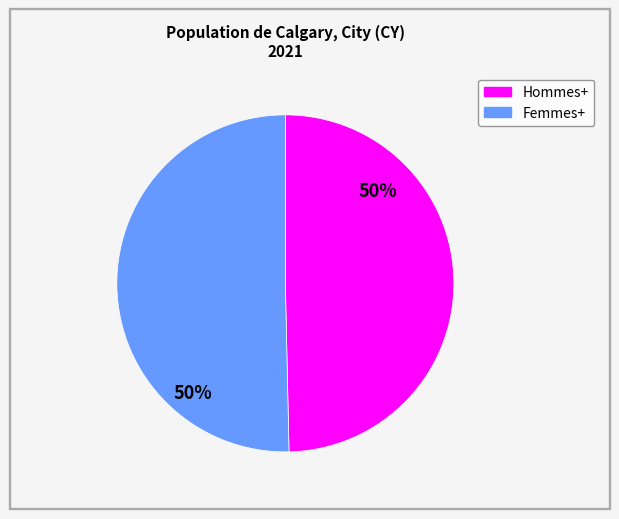

What is the ratio of the value at Femmes+ to the value at Hommes+?

1.0